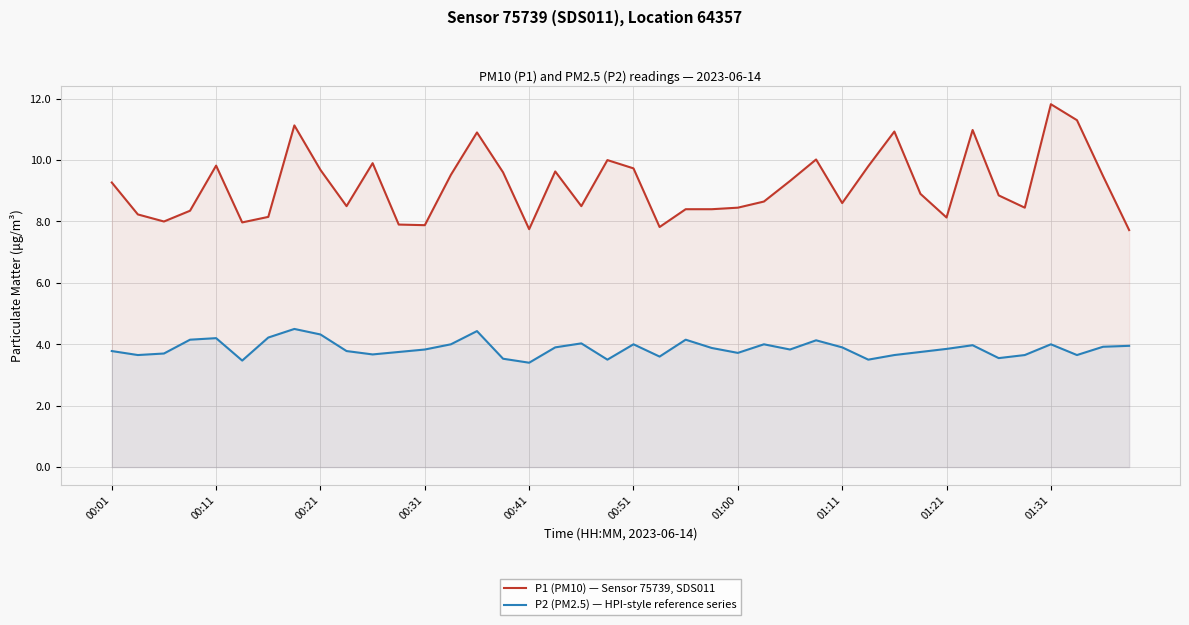

Which series has the largest range (max minus min)?

P1 (PM10) — Sensor 75739, SDS011